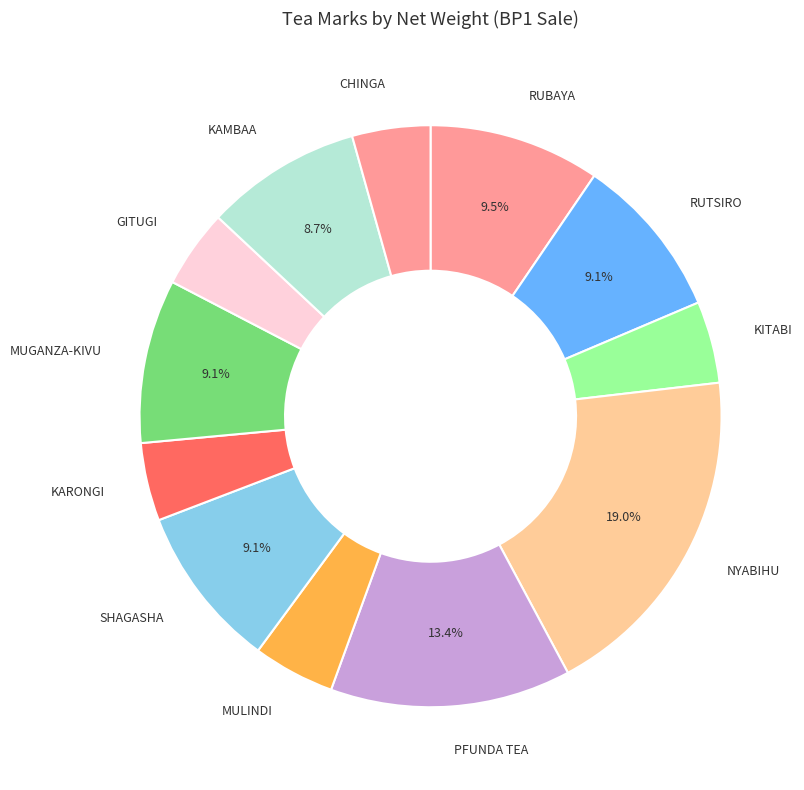

What is the smallest slice in the pie chart?

KARONGI